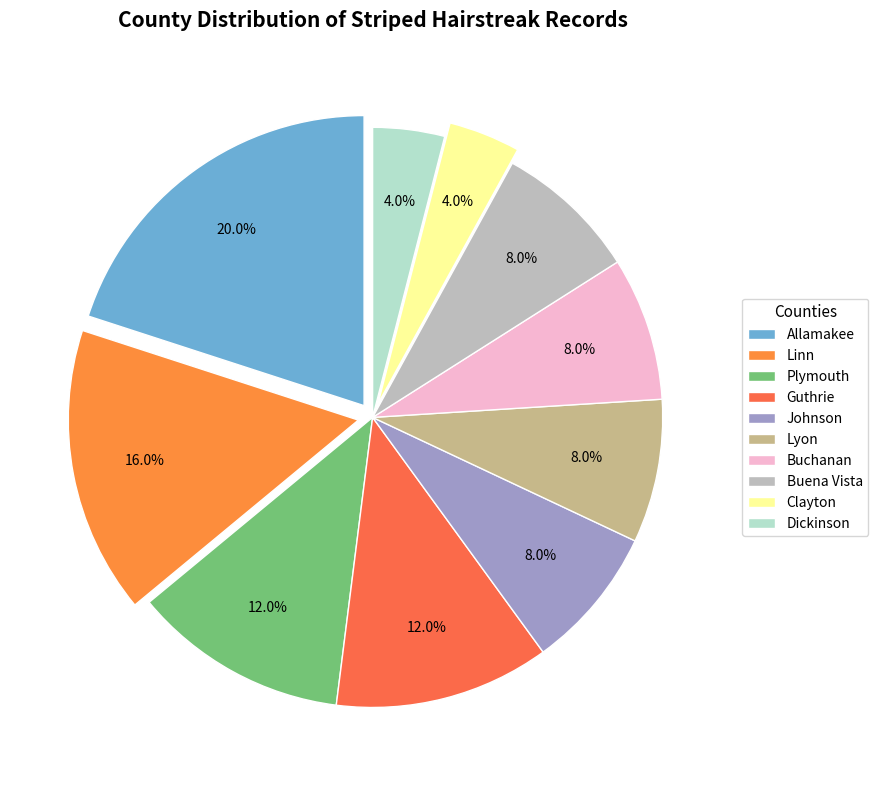

Rank the categories by value from lowest to highest.

Clayton, Dickinson, Johnson, Lyon, Buchanan, Buena Vista, Plymouth, Guthrie, Linn, Allamakee